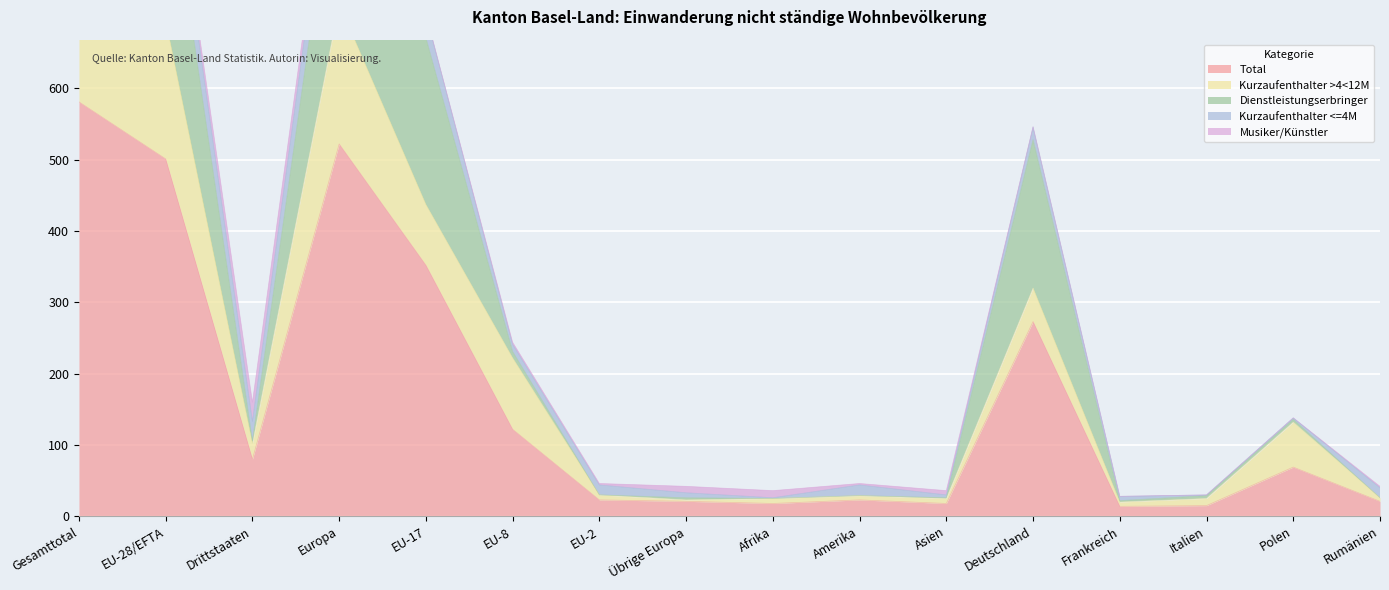

Where is the first local minimum for Kurzaufenthalter >4<12M?

Drittstaaten